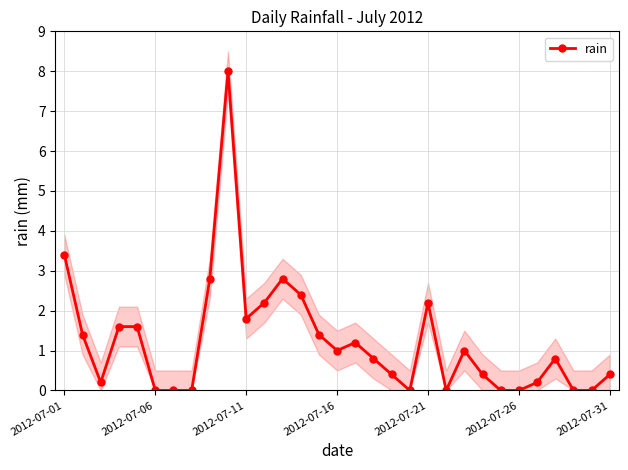

Reading left to right, list all the values displayed in this chart.

3.4	1.4	0.2	1.6	1.6	0.0	0.0	0.0	2.8	8.0	1.8	2.2	2.8	2.4	1.4	1.0	1.2	0.8	0.4	0.0	2.2	0.0	1.0	0.4	0.0	0.0	0.2	0.8	0.0	0.0	0.4